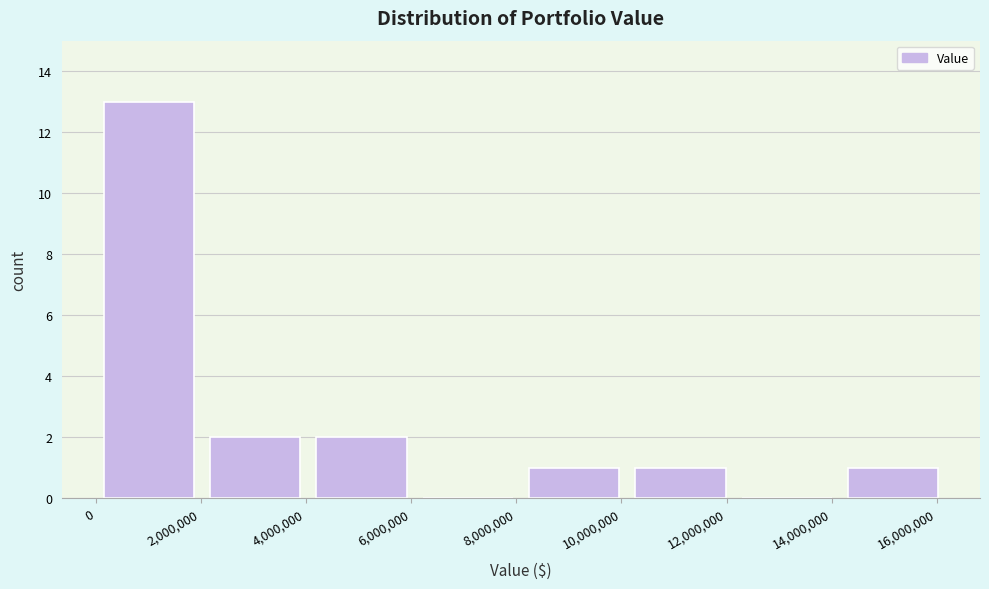

Reading left to right, list every bar in this chart as the range it spans on the x-axis followed by its height. Neither the bar edges nor the heights are printed on the chart, so give them approximately, as read against the axes.

0 to 2000000: 13
2000000 to 4000000: 2
4000000 to 6000000: 2
6000000 to 8000000: 0
8000000 to 10200000: 1
10200000 to 12200000: 1
12200000 to 14200000: 0
14200000 to 16200000: 1